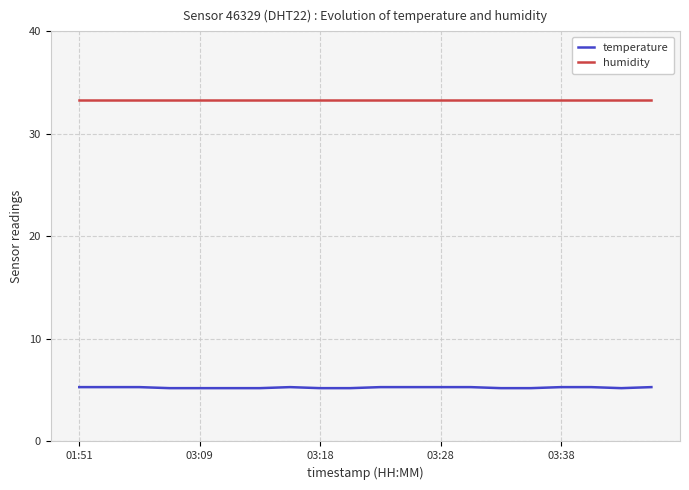

True or false: humidity and temperature intersect in this chart.

False